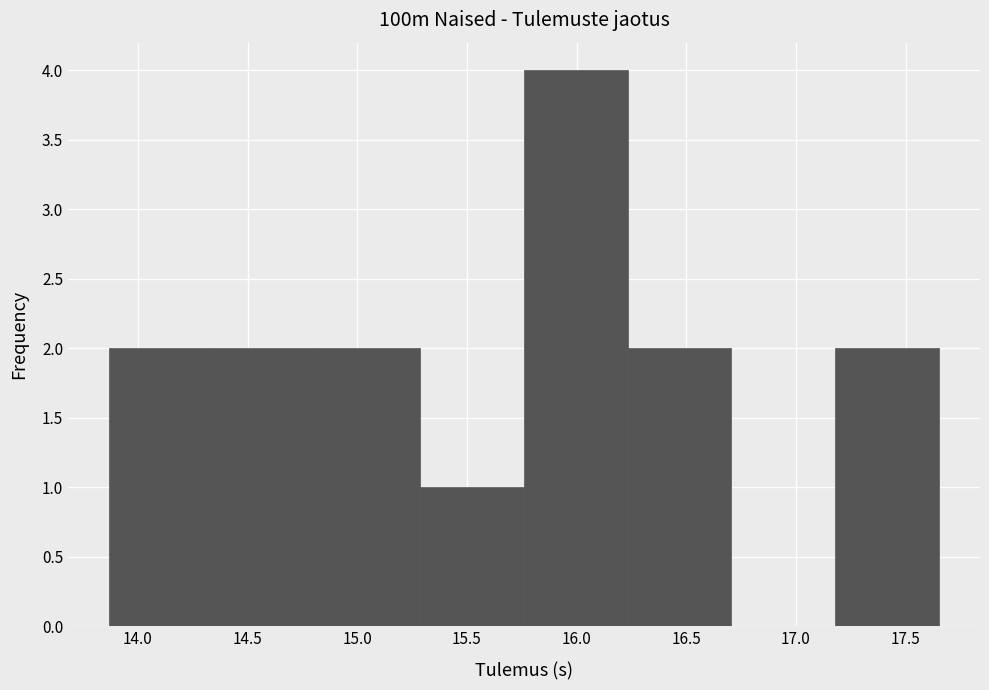

What is the height of the bar covering 16.25 to 16.70 on the x-axis? Neither the bar edges nor the heights are printed on the chart, so give them approximately, as read against the axes.

2